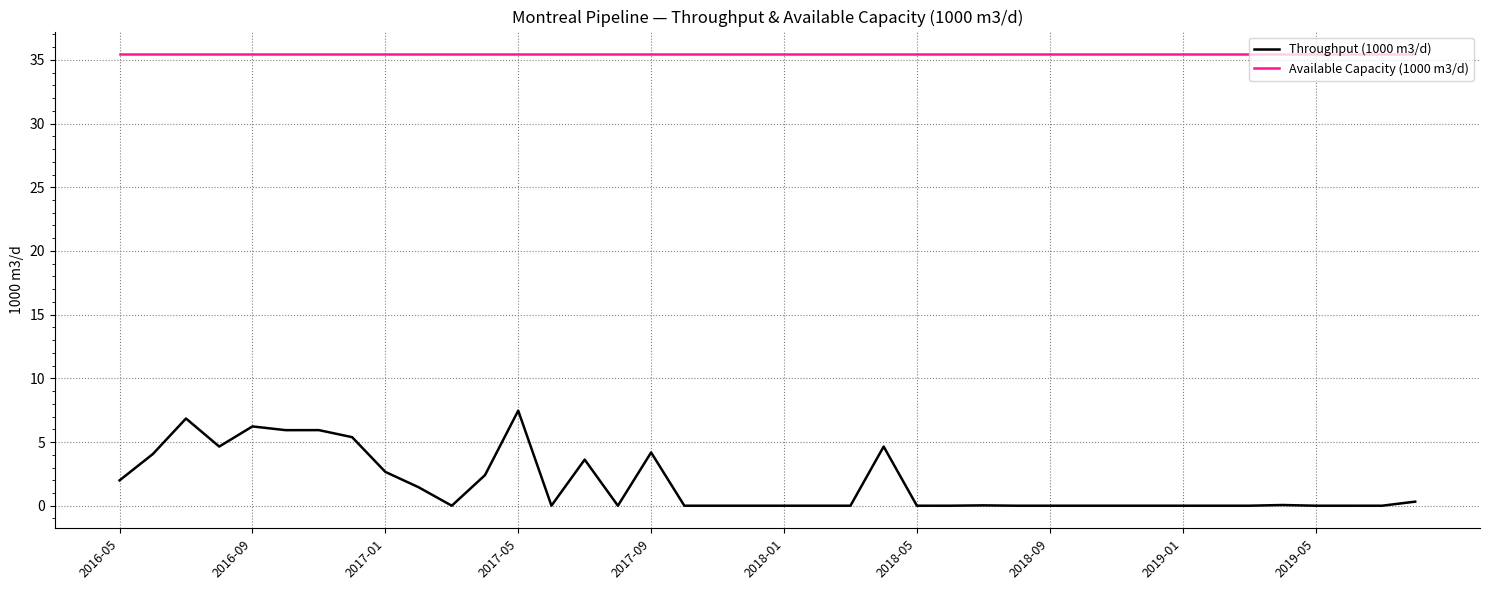

True or false: Available Capacity (1000 m3/d) and Throughput (1000 m3/d) intersect in this chart.

False